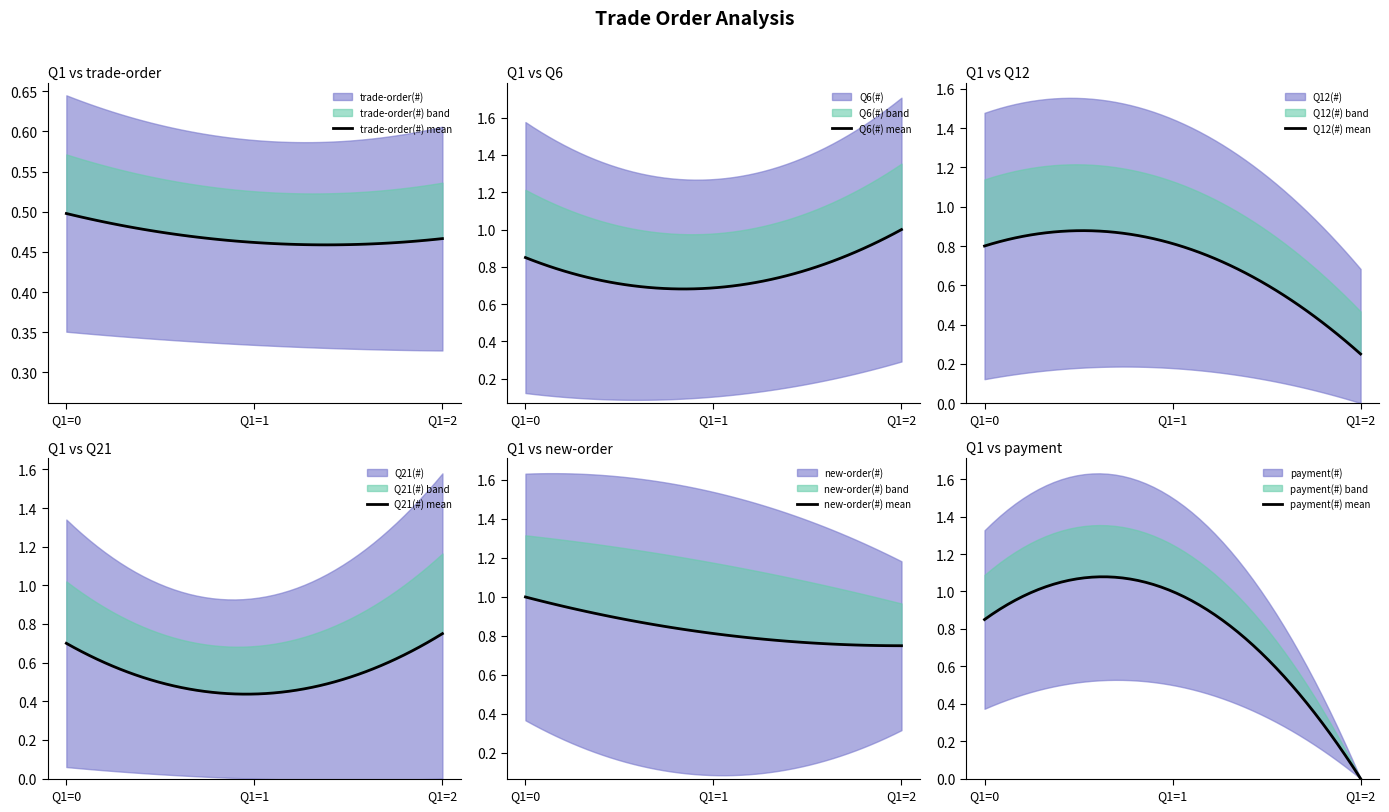

What is the spread (max minus min) of values at 0?

1.3